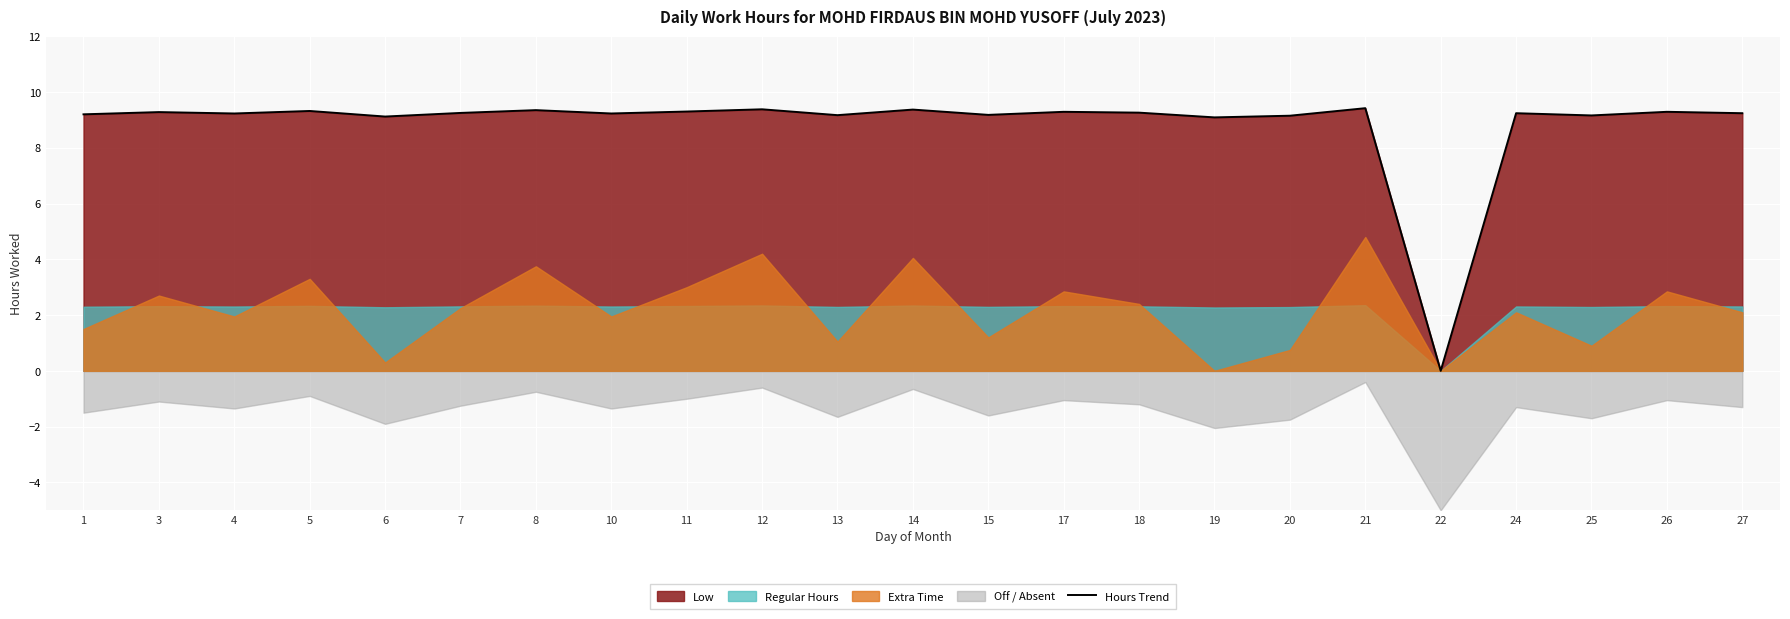

What is the maximum value shown in the chart?

9.4